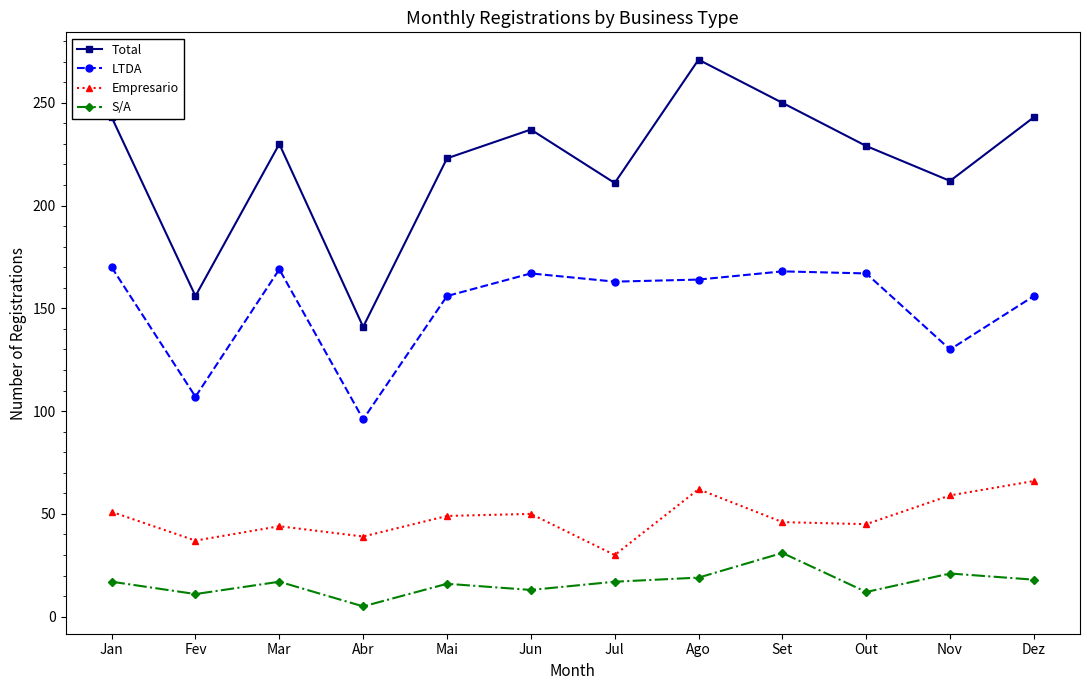

What are all the series names shown in the legend?

Total, LTDA, Empresario, S/A